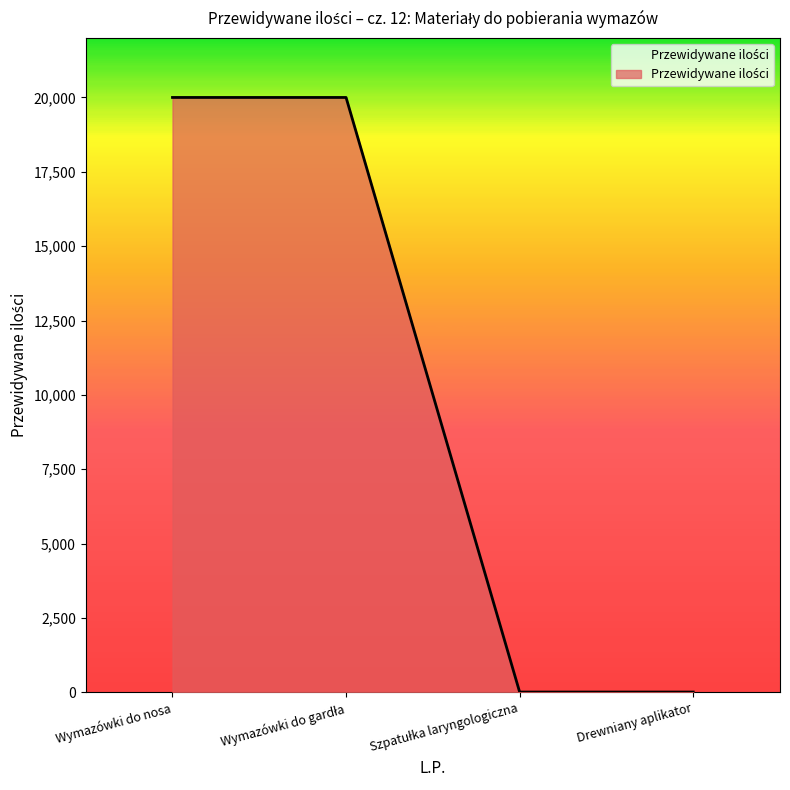

The value at Wymazówki do nosa is 20000. True or false?

True